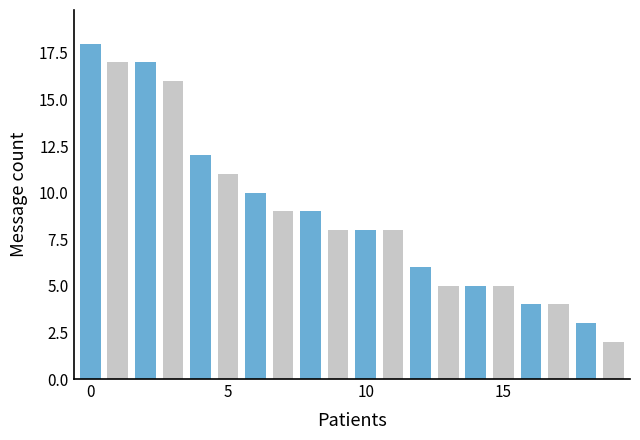

What is the greatest value displayed?

18